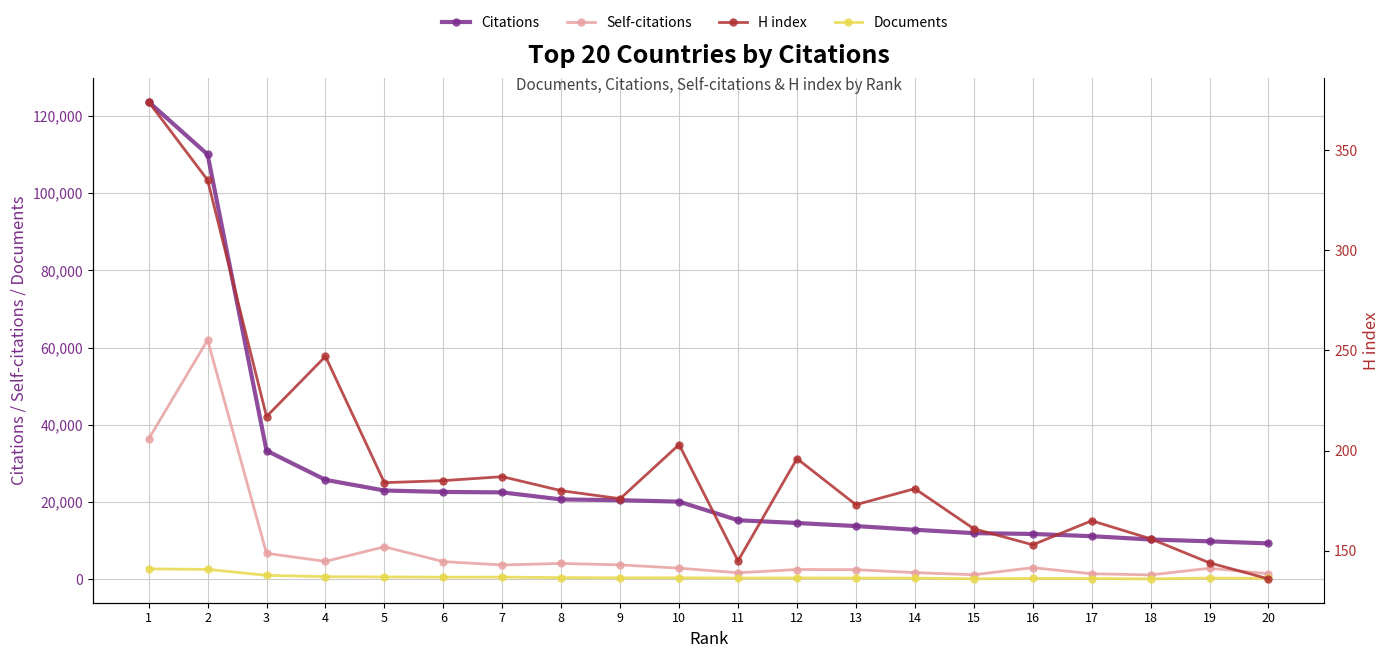

How many interior local valleys does the Documents series have?

5